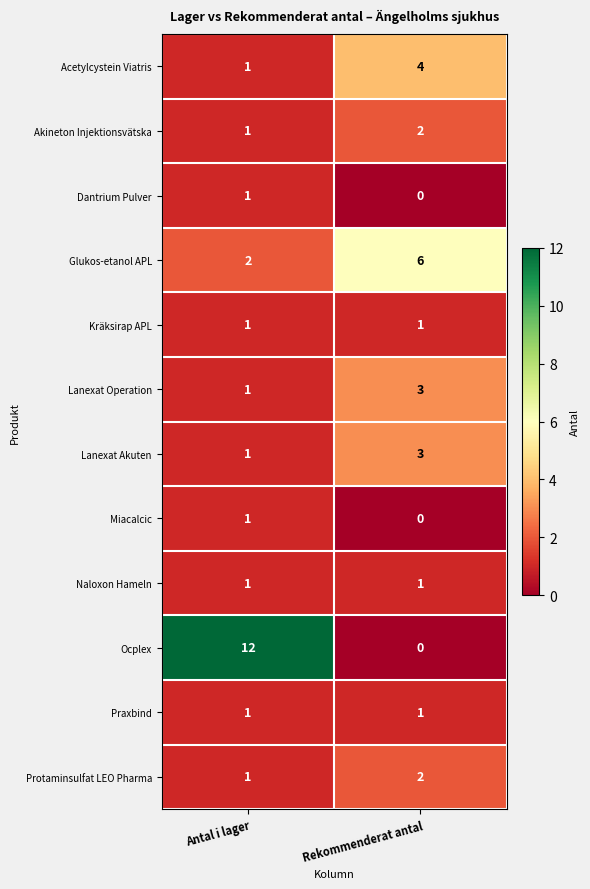

What is the spread (max minus min) of values at Antal i lager?

11